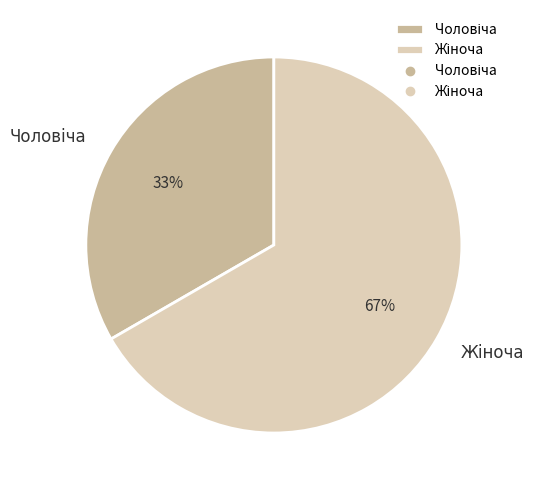

Does any single category account for the majority?

Yes